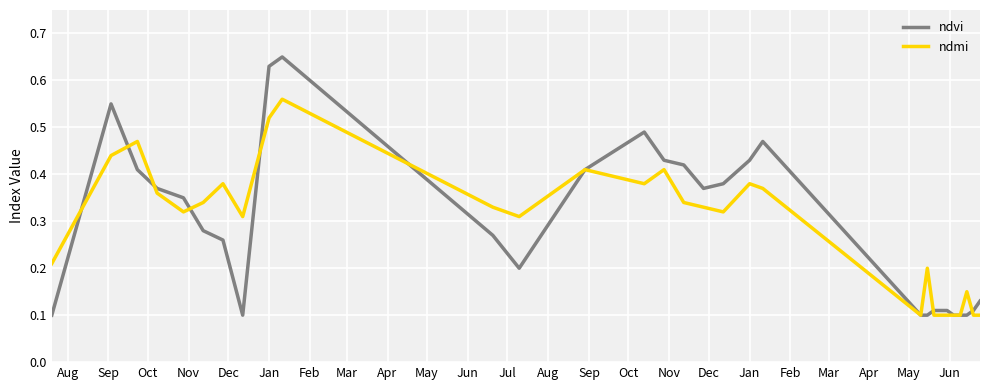

Which series has the widest spread of values?

ndvi